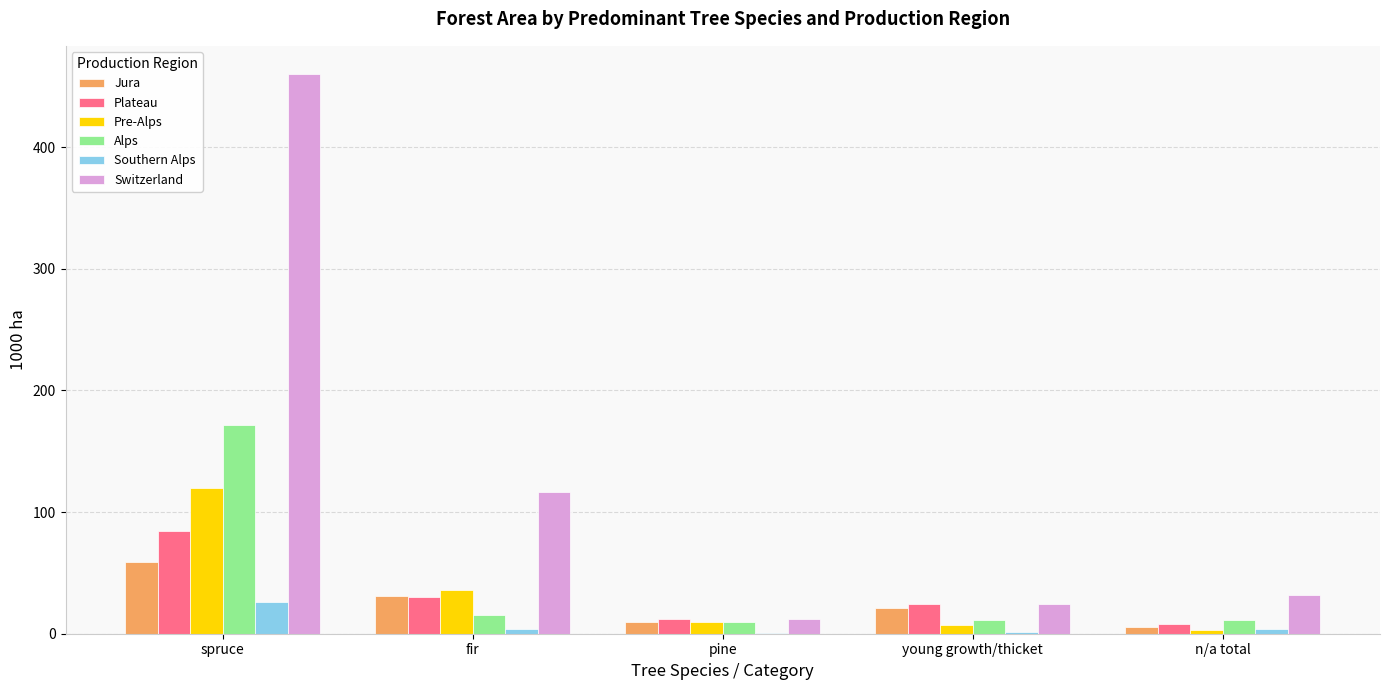

Which series changed the most between fir and pine?

Switzerland